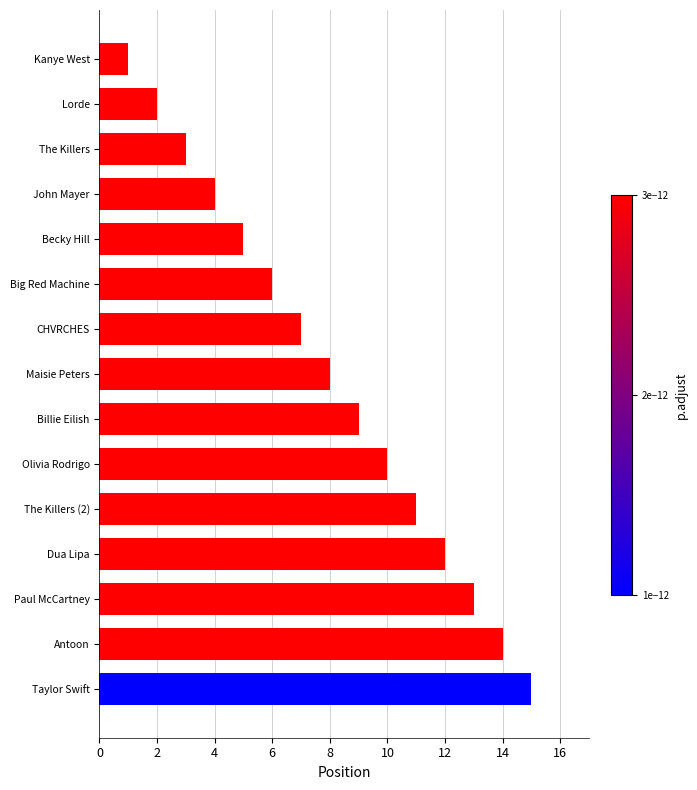

What is the label of the 6th bar from the bottom?

Olivia Rodrigo